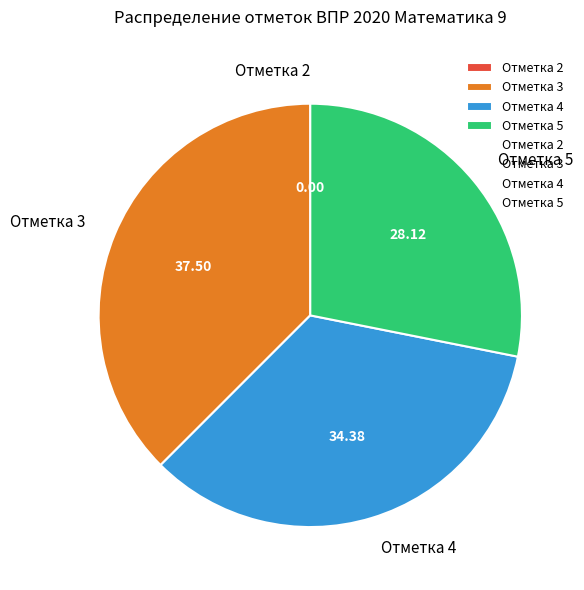

Do Отметка 4 and Отметка 3 together represent more than half of the pie?

Yes